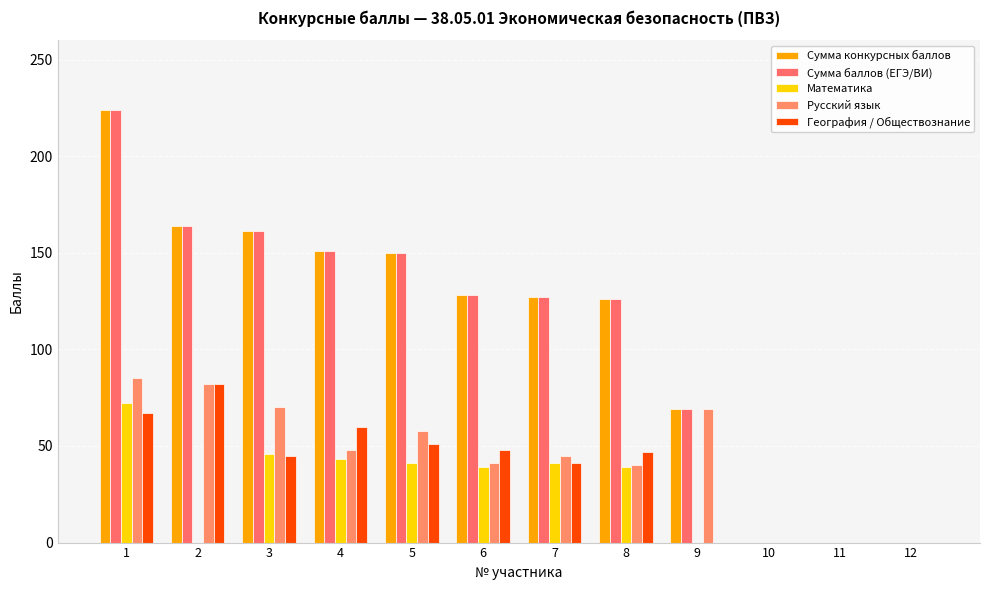

Are the bars horizontal?

No